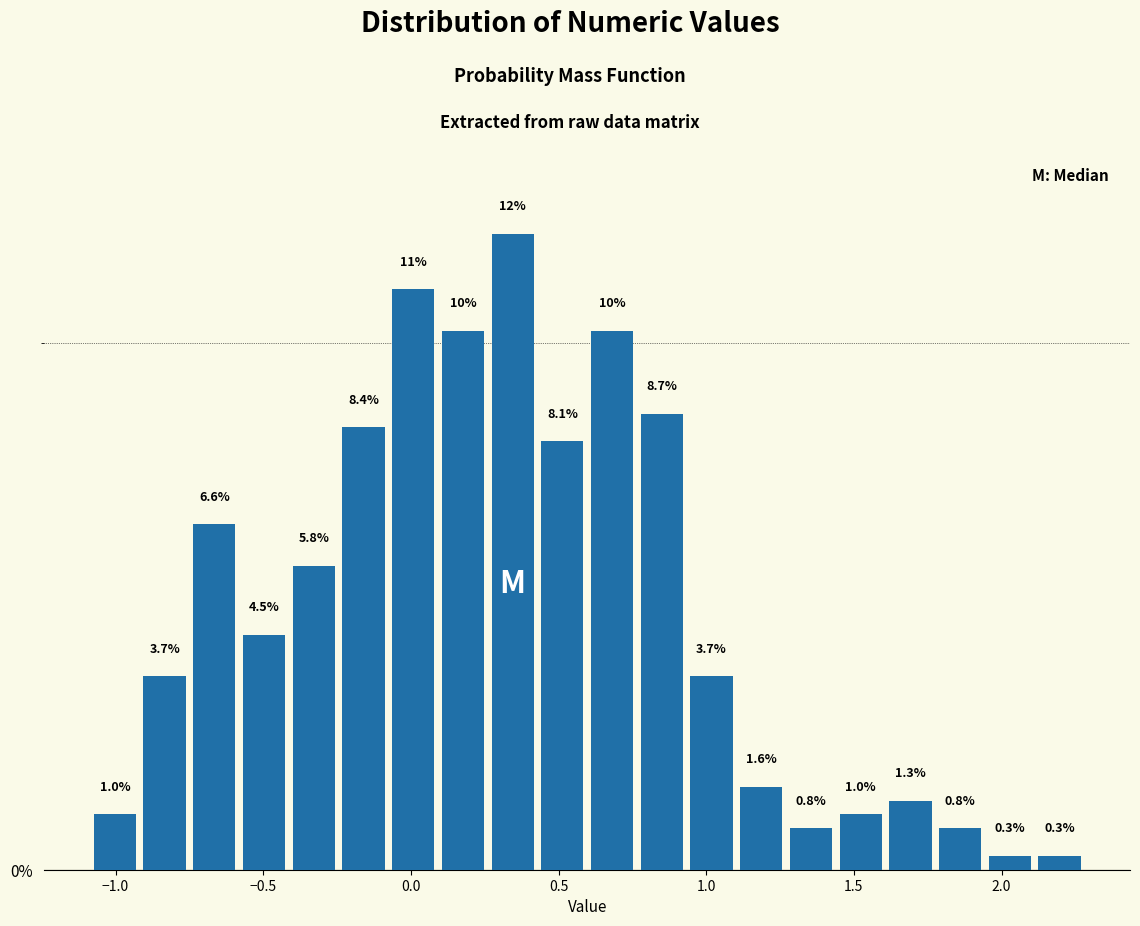

Read against the x-axis, roughly where is the centre of the tallest bar?

0.35